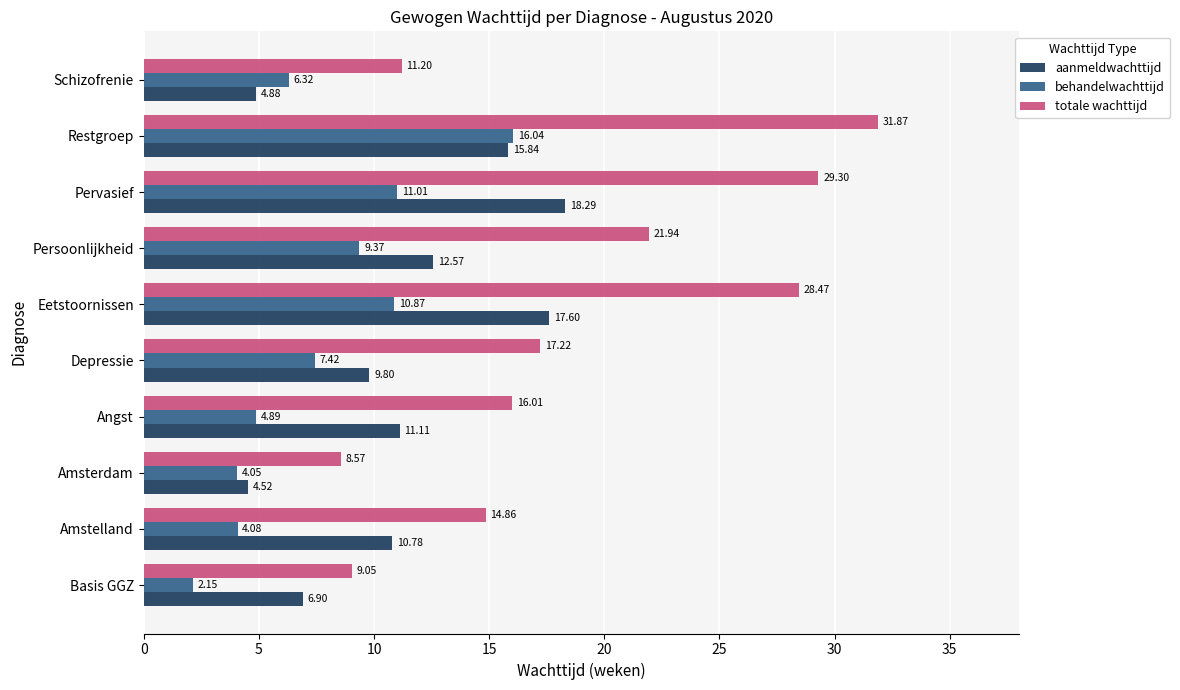

At how many categories does at least one series exceed 18?

4